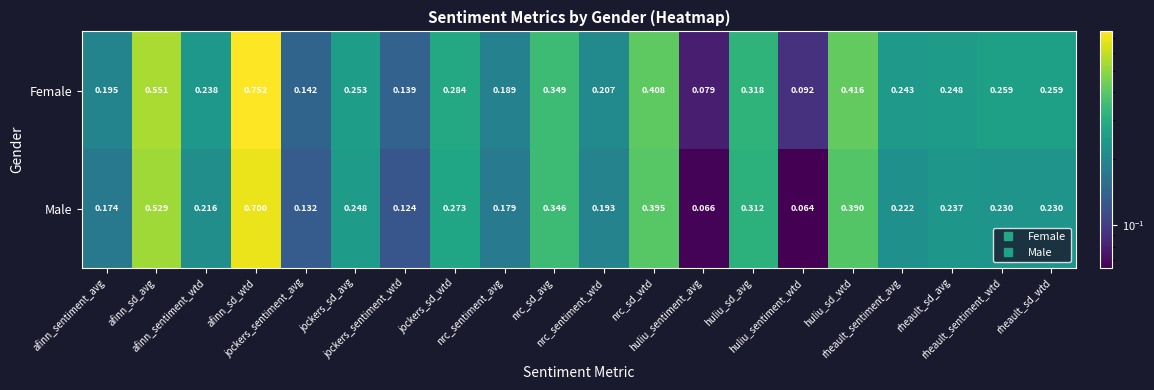

List the series in order of their overall mean, highest first.

Female, Male